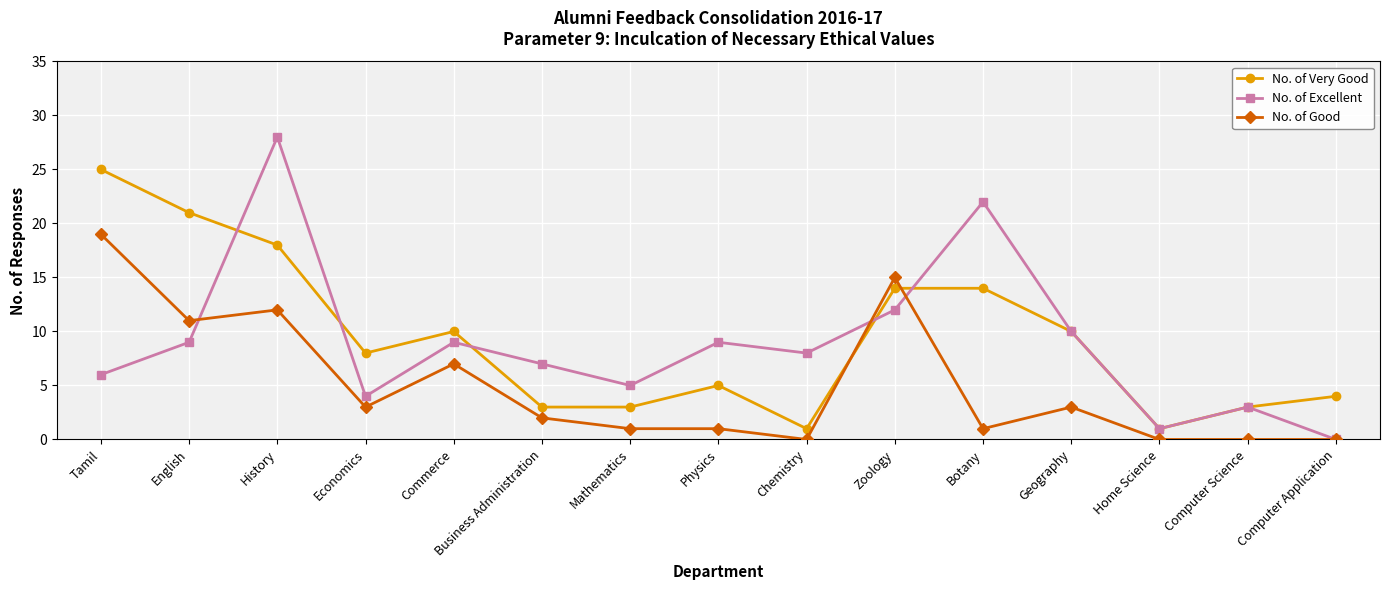

How many data points does each series have?

15